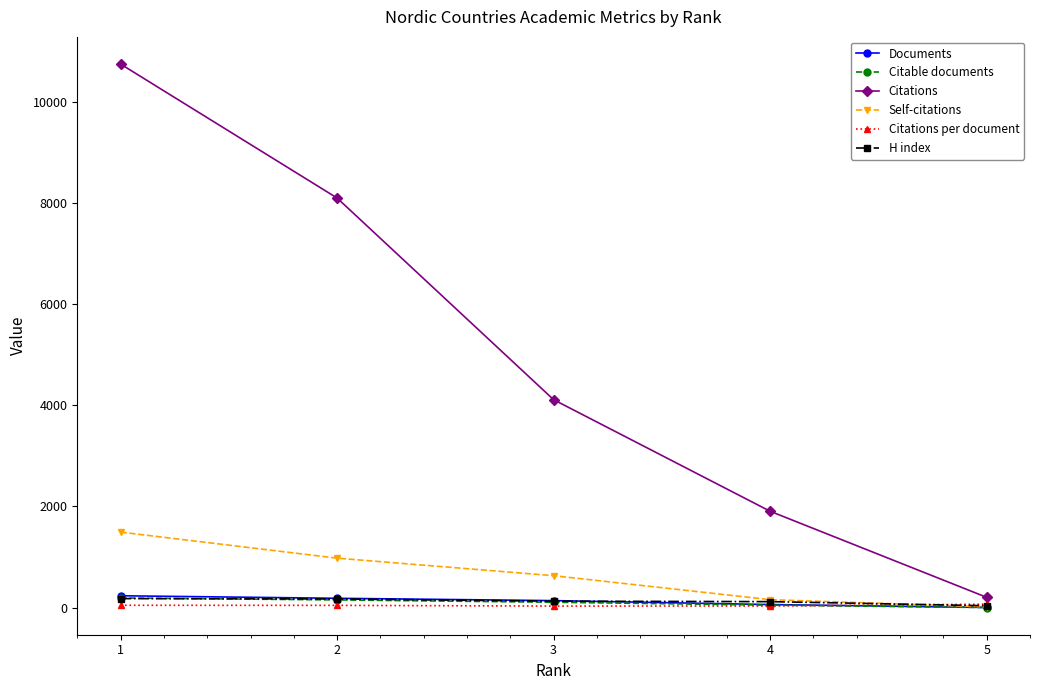

At which label does Citations per document first exceed 44?

1